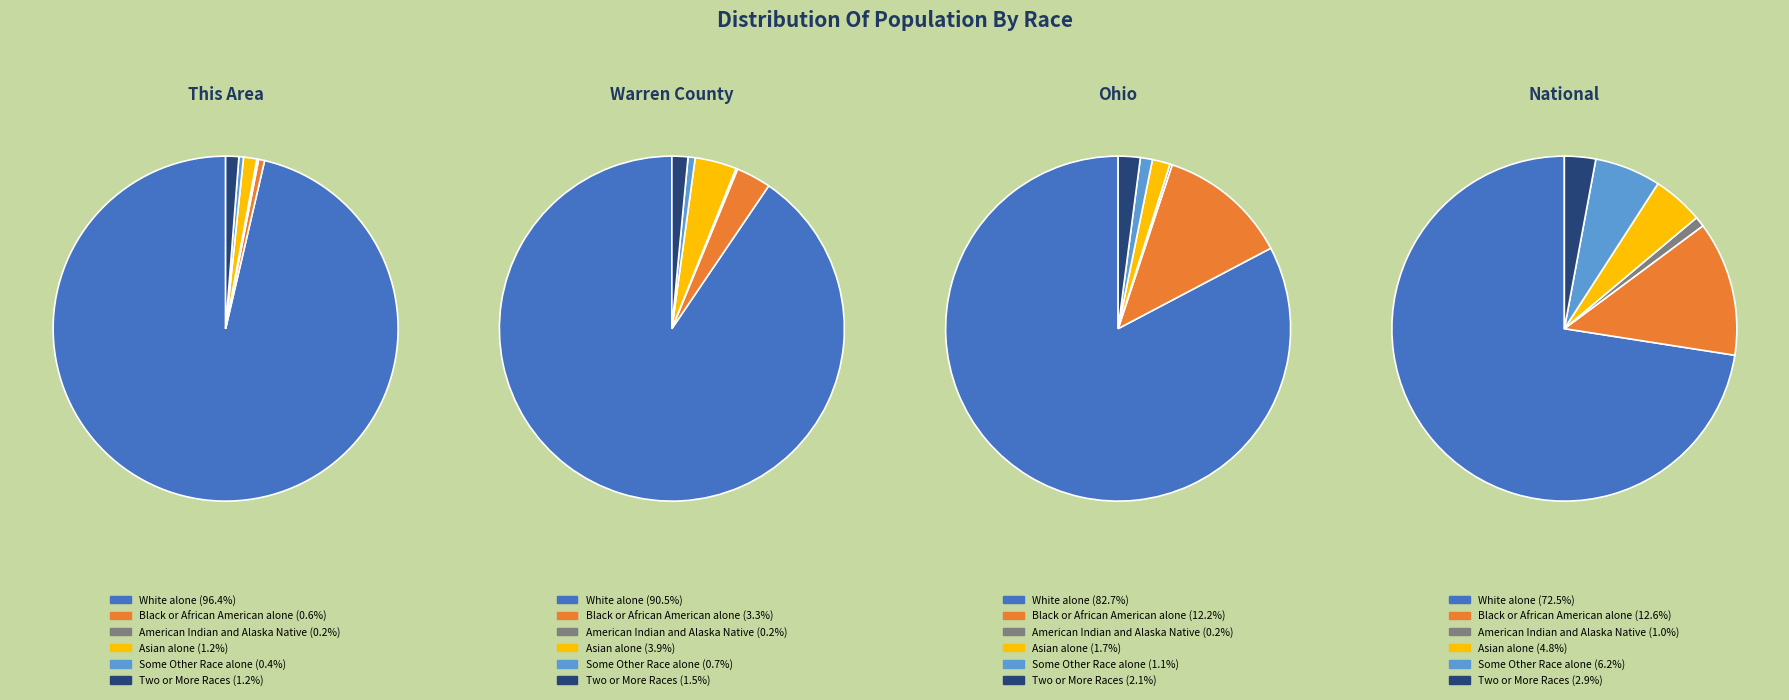

To the nearest percent, what is the difference between the largest and smallest slice percentages?

96%